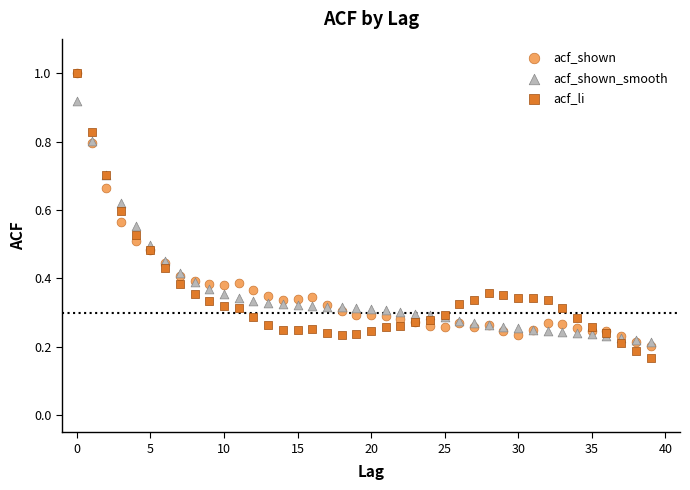

What are all the series names shown in the legend?

acf_shown, acf_shown_smooth, acf_li